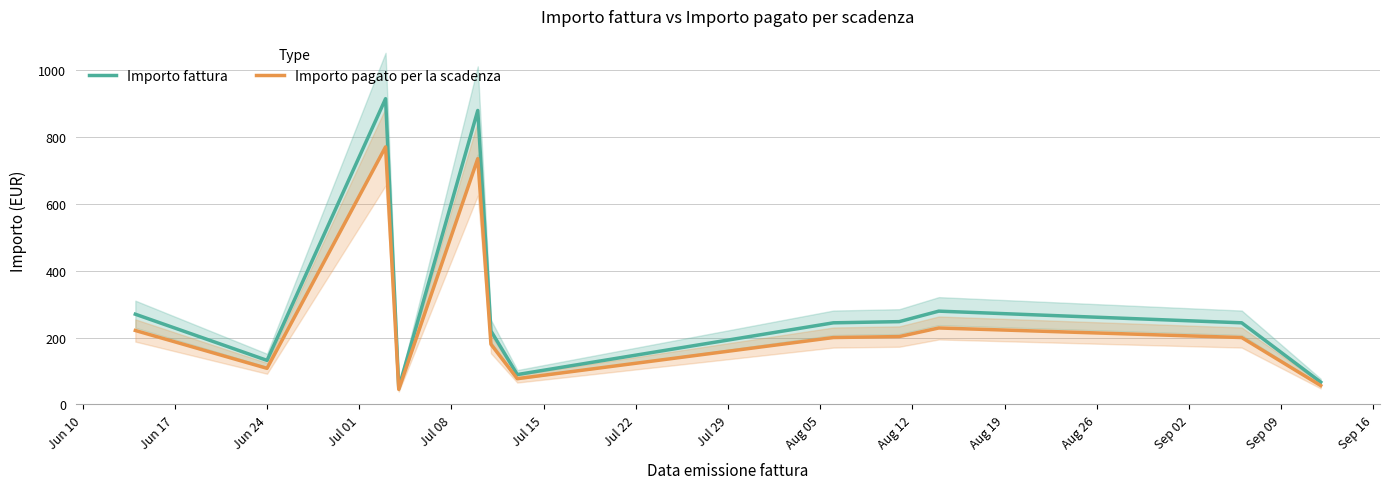

What is the lowest value of the Importo pagato per la scadenza series?

45.1